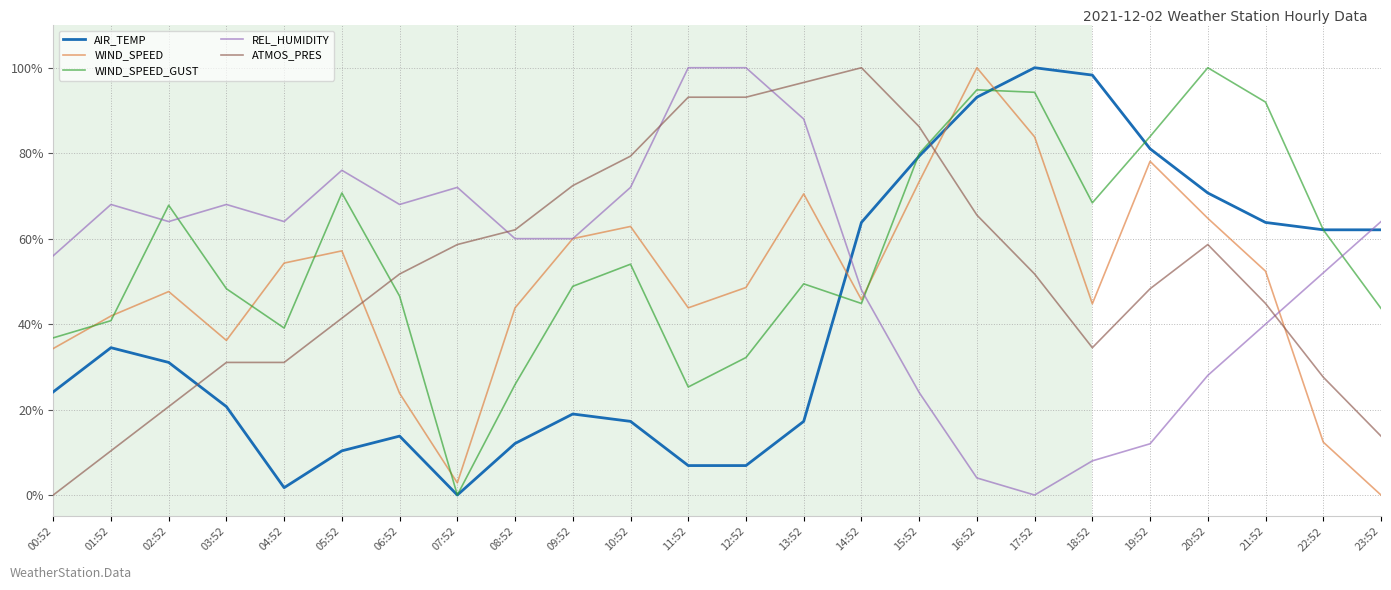

What is the spread (max minus min) of values at 20:52?

72.0